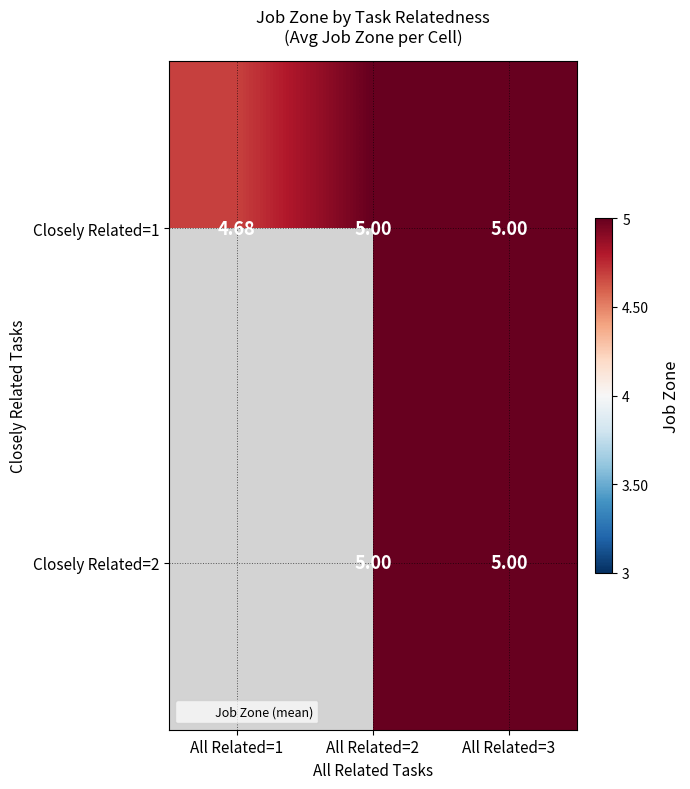

Is the value of Closely Related=1 at All Related=2 greater than the value of Closely Related=2 at All Related=2?

No